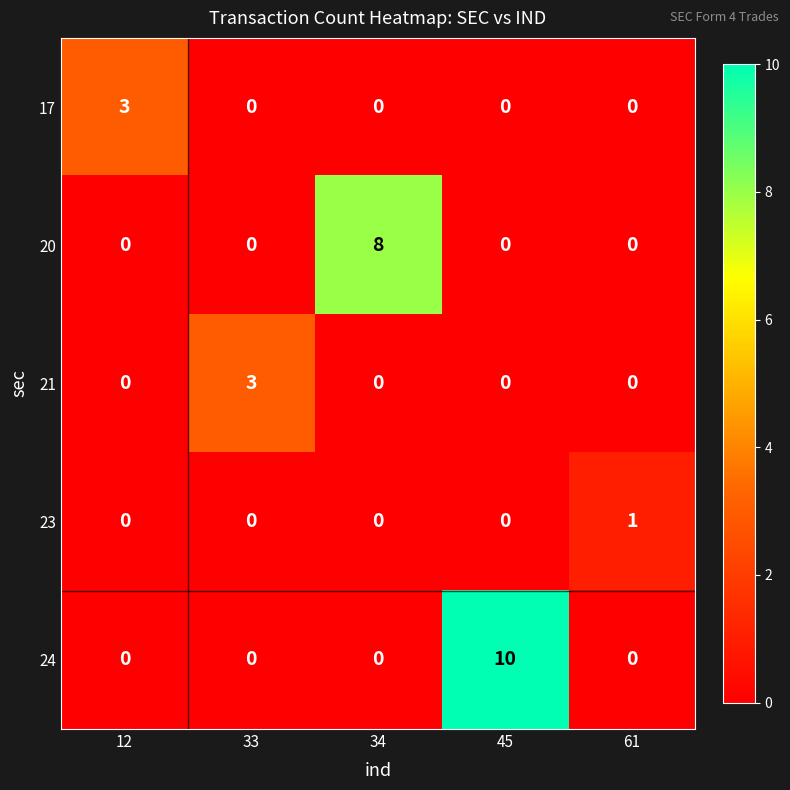

Which series has the largest total across all categories?

24